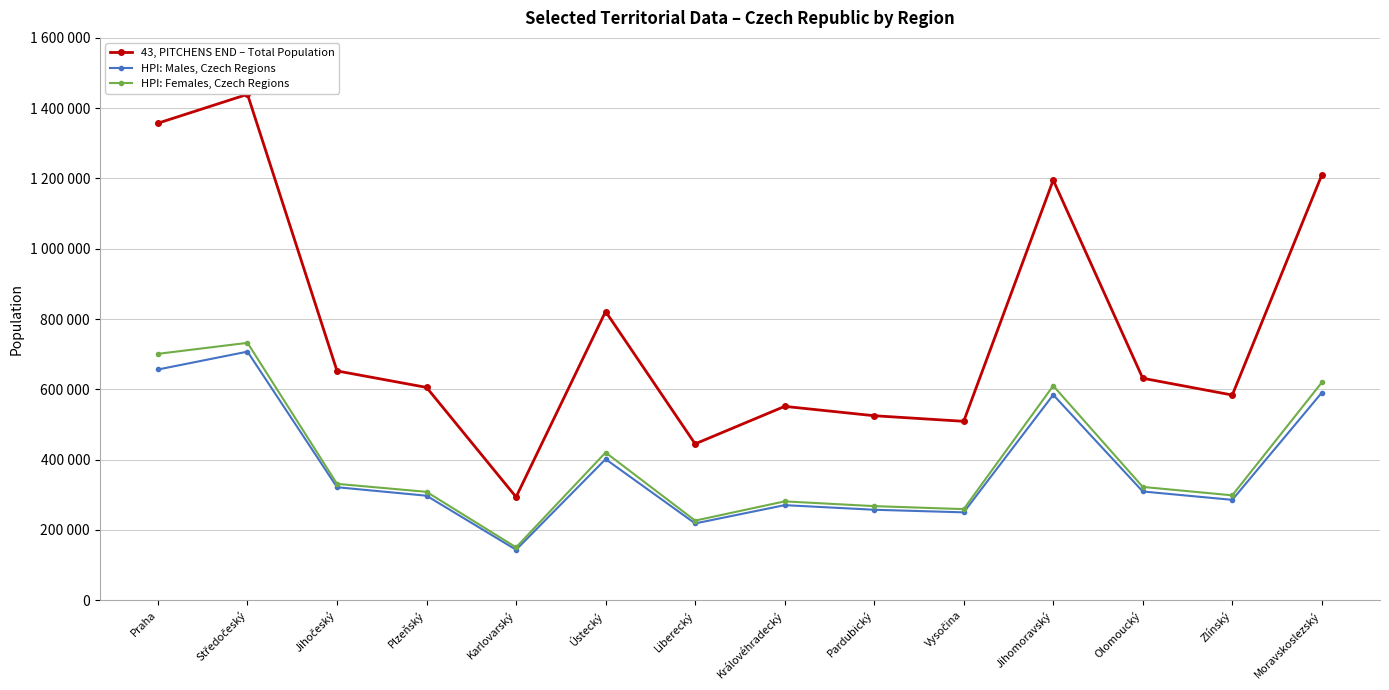

True or false: HPI: Males, Czech Regions and HPI: Females, Czech Regions cross at least once.

False